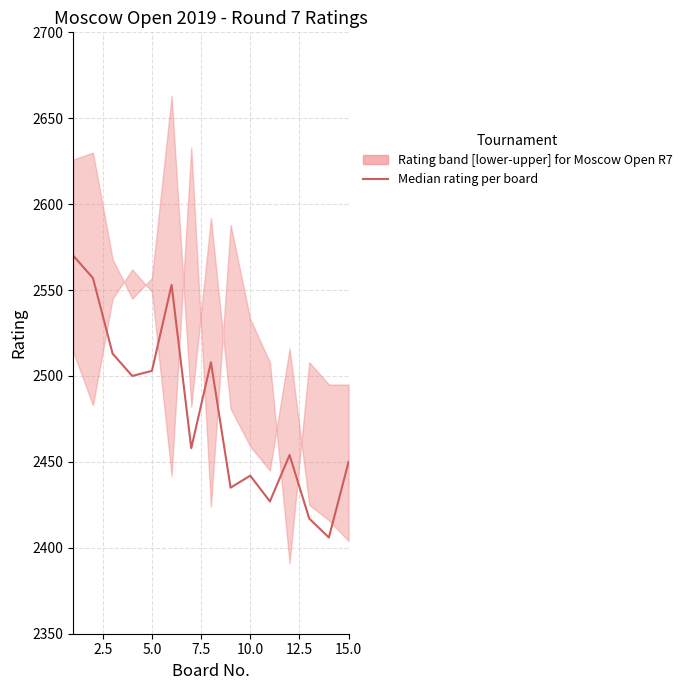

What is the sum of all values?

37193